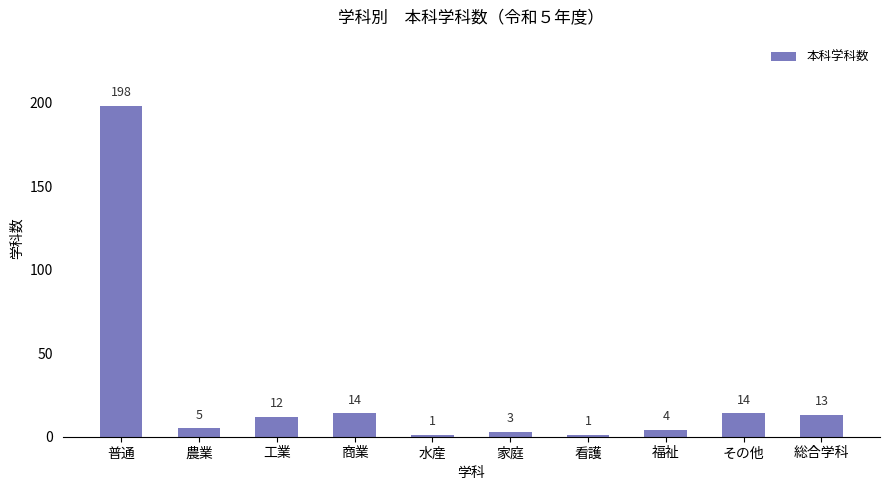

What is the change in value from 看護 to その他?

+13